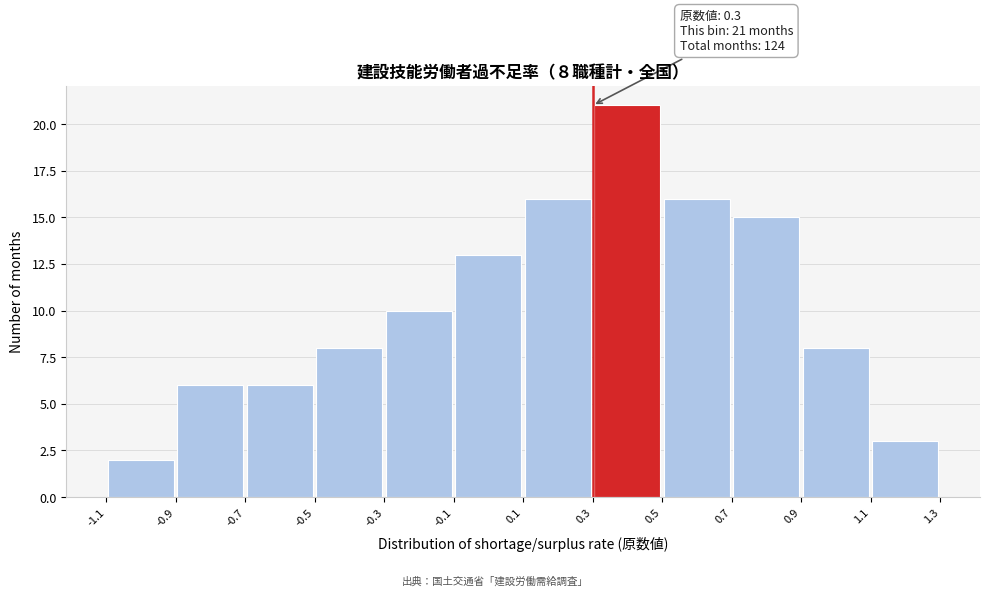

Which range on the x-axis has the tallest bar?

0.3 to 0.5